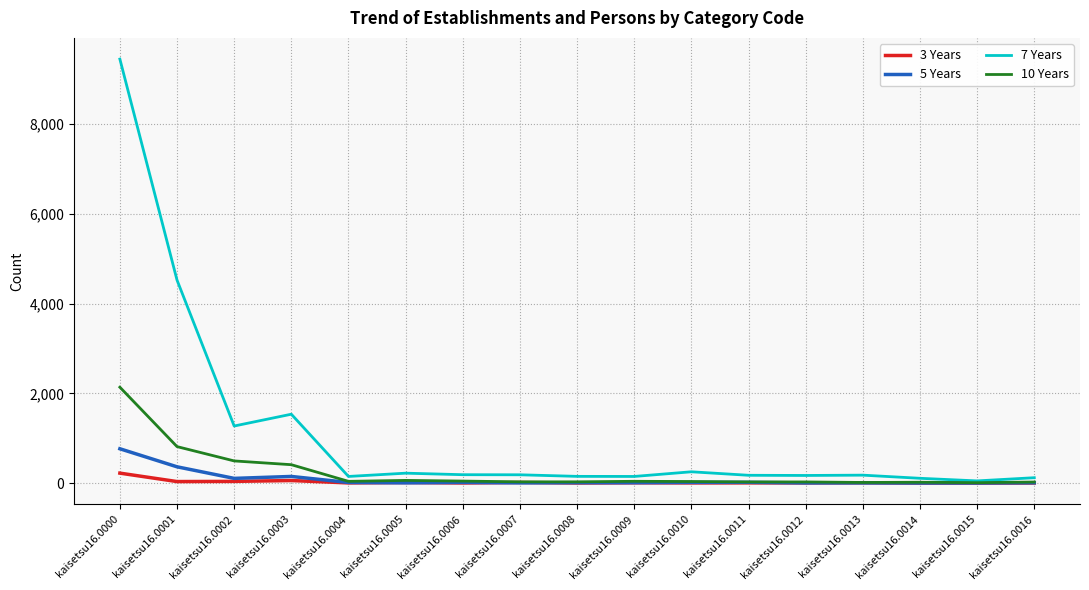

Which series has the largest total across all categories?

7 Years